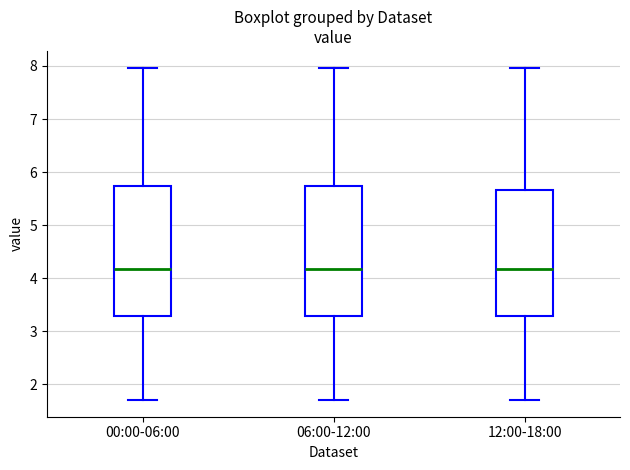

Reading left to right, transcribe this box plot: for each box, give where its median line is, the range the box spans, and where its two whiskers end, as read against the y-axis. The values are not printed on the chart, so give them approximately, as read against the axis.

00:00-06:00: median 4.2, box 3.3 to 5.7, whiskers 1.7 to 8.0
06:00-12:00: median 4.2, box 3.3 to 5.7, whiskers 1.7 to 8.0
12:00-18:00: median 4.2, box 3.3 to 5.7, whiskers 1.7 to 8.0